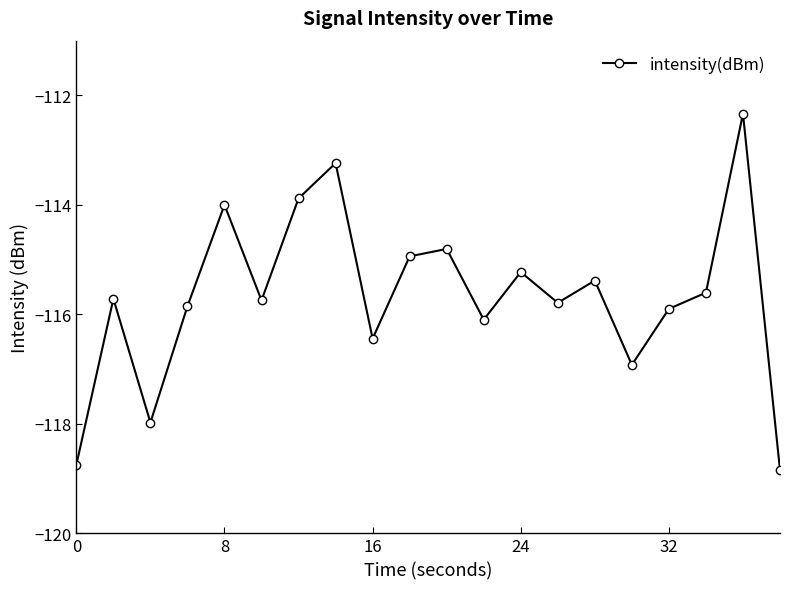

What is the minimum value shown in the chart?

-118.8